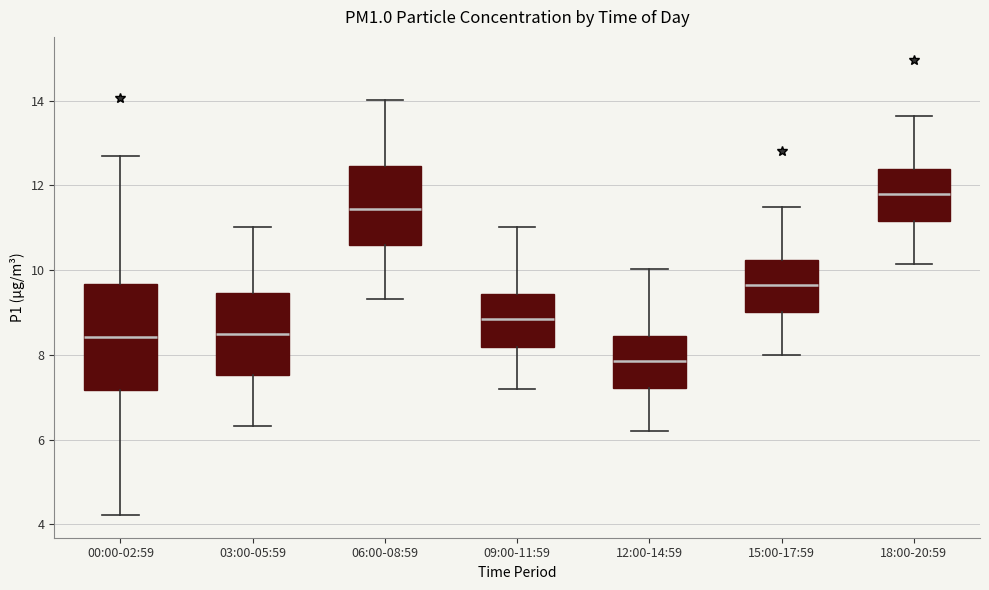

Reading left to right, transcribe this box plot: for each box, give where its median line is, the range the box spans, and where its two whiskers end, as read against the y-axis. The values are not printed on the chart, so give them approximately, as read against the axis.

00:00-02:59: median 8.4, box 7.2 to 9.6, whiskers 4.2 to 12.8
03:00-05:59: median 8.4, box 7.6 to 9.4, whiskers 6.4 to 11.0
06:00-08:59: median 11.4, box 10.6 to 12.4, whiskers 9.4 to 14.0
09:00-11:59: median 8.8, box 8.2 to 9.4, whiskers 7.2 to 11.0
12:00-14:59: median 7.8, box 7.2 to 8.4, whiskers 6.2 to 10.0
15:00-17:59: median 9.6, box 9.0 to 10.2, whiskers 8.0 to 11.6
18:00-20:59: median 11.8, box 11.2 to 12.4, whiskers 10.2 to 13.6